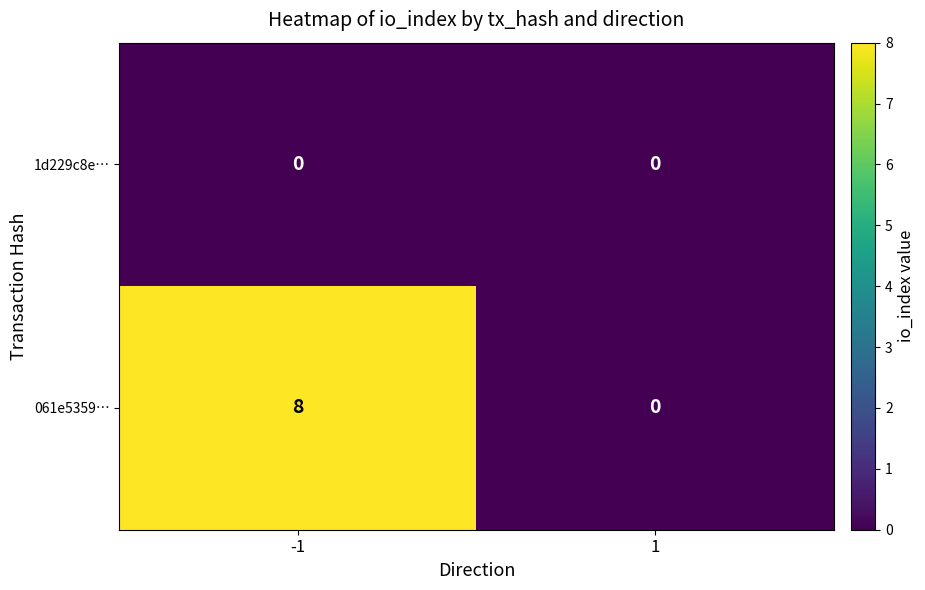

What is the difference between the highest and lowest values at -1?

8